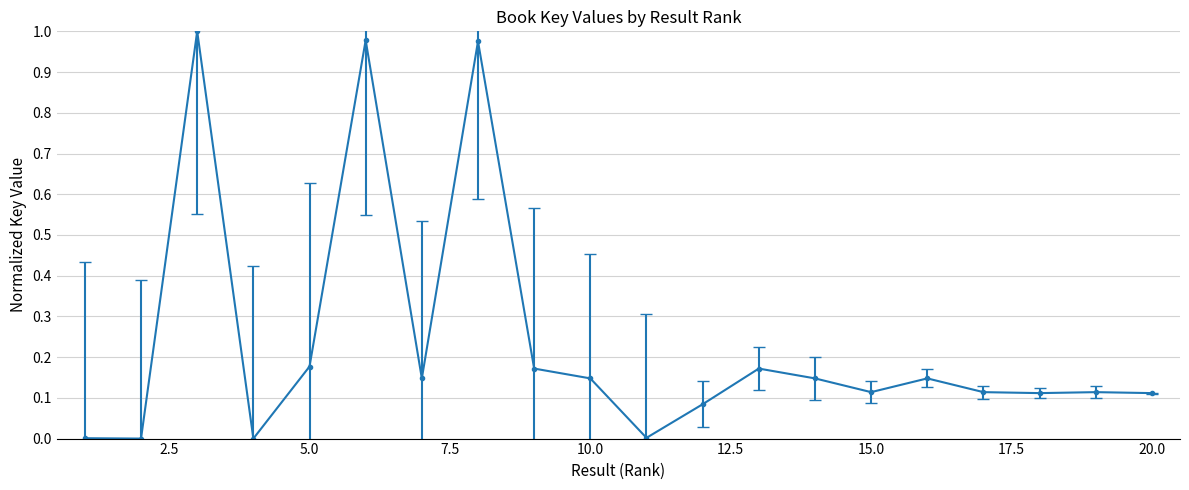

True or false: there are more than 2 points higher than both neighbors.

True